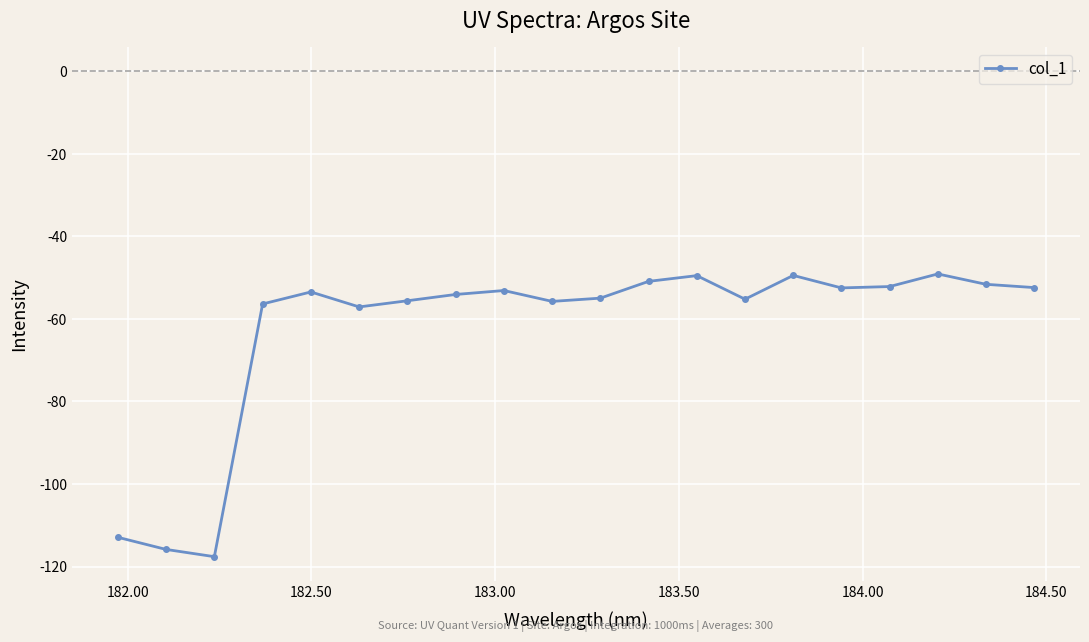

What is the value of the 1st point from the left?

-112.9